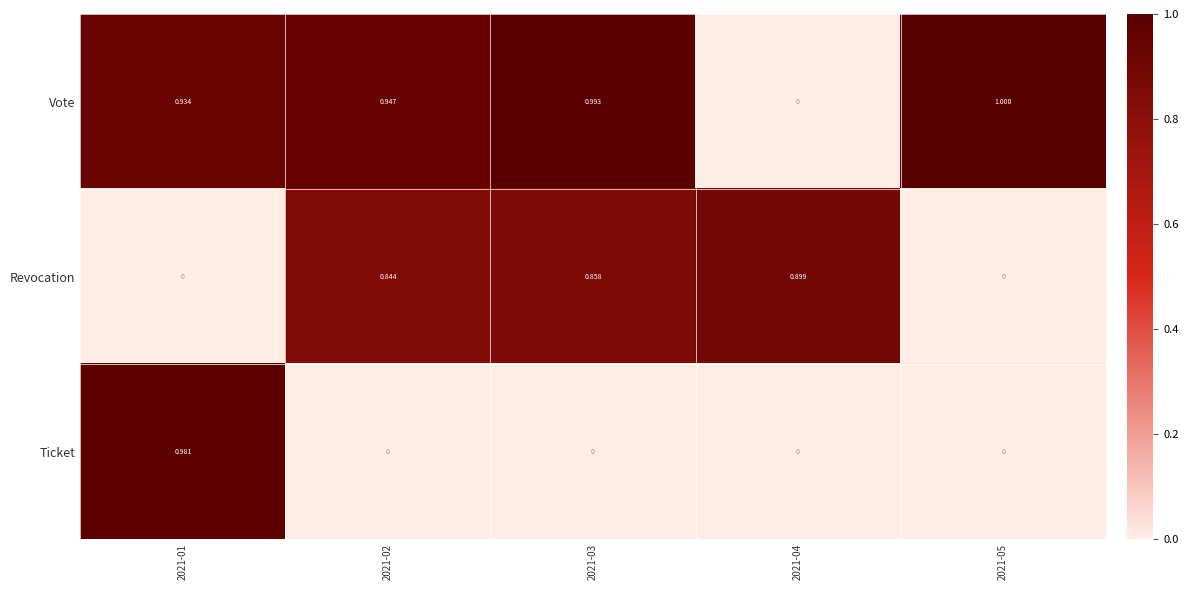

At how many categories does at least one series exceed 0?

5